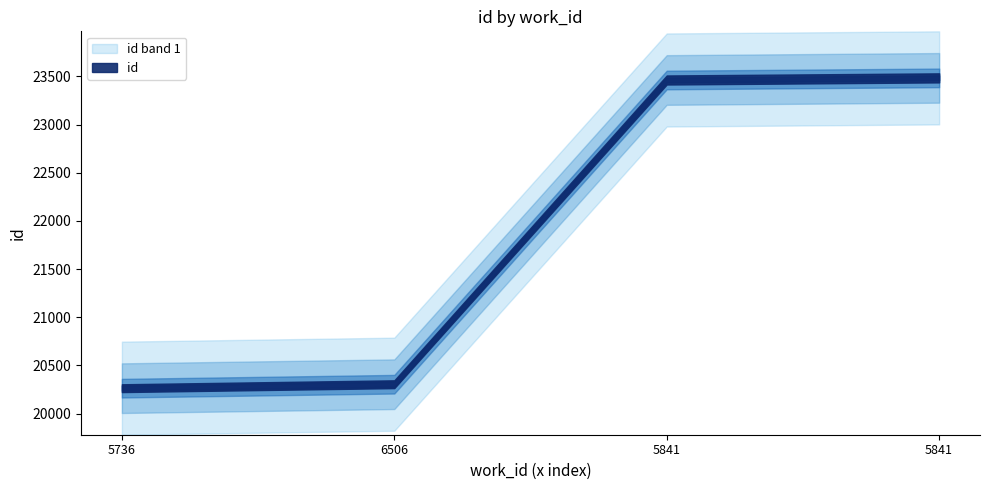

Does the chart have visible grid lines?

No